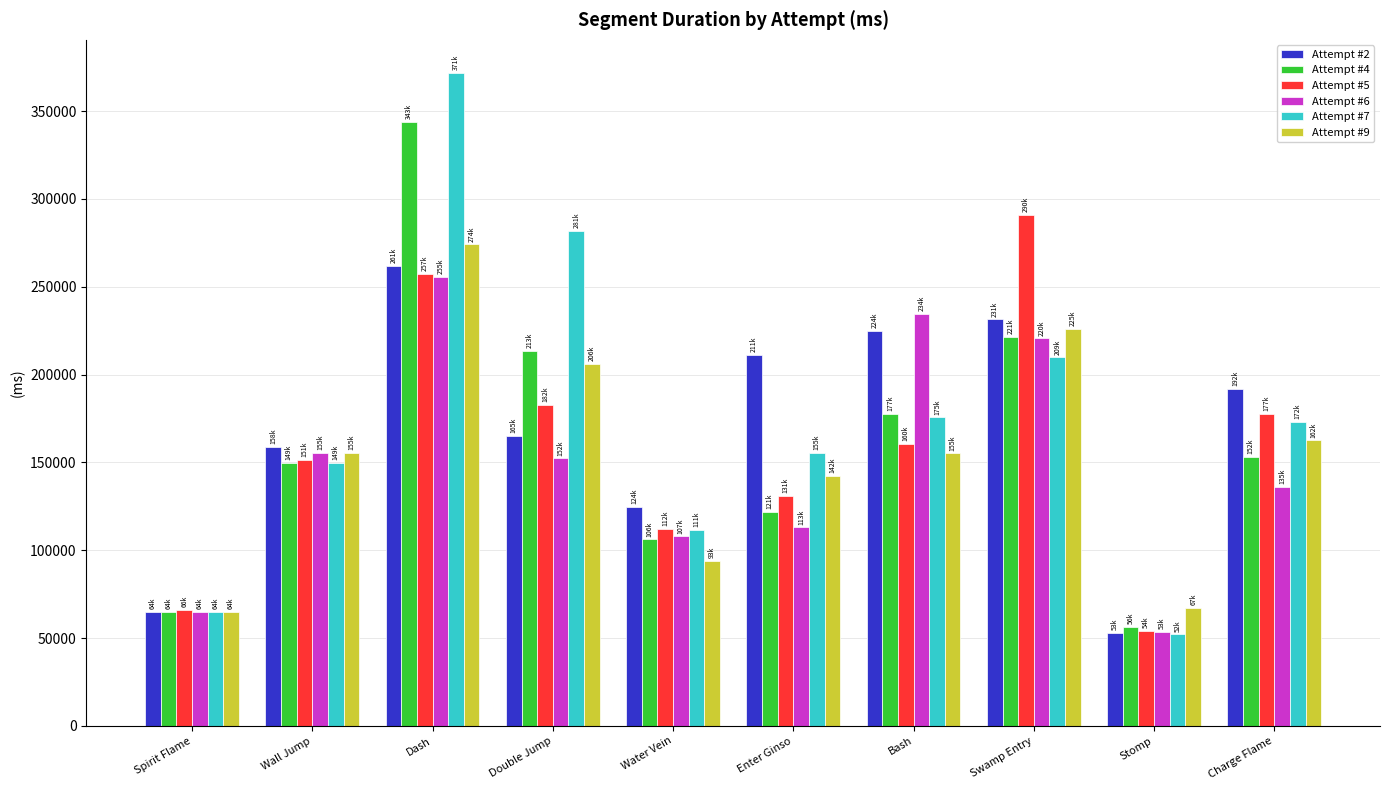

True or false: Attempt #7 has a value of 64824 at Spirit Flame.

True